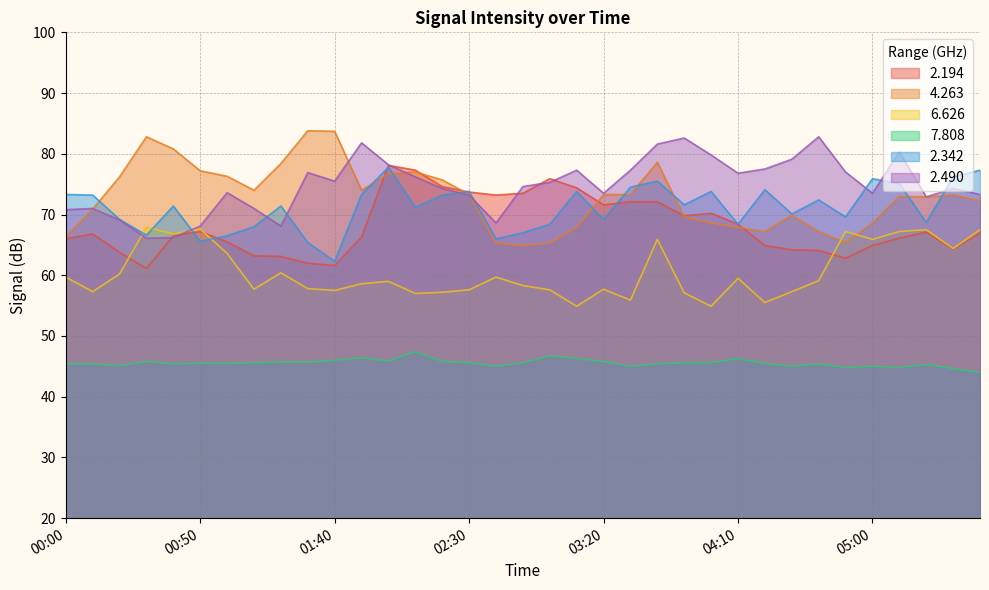

How many data points in   2.342 are less than 71?

15